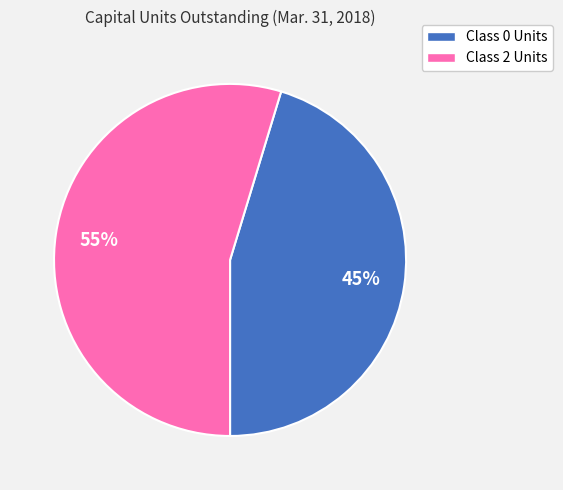

Combined, do Class 0 Units and Class 2 Units account for over 50%?

Yes